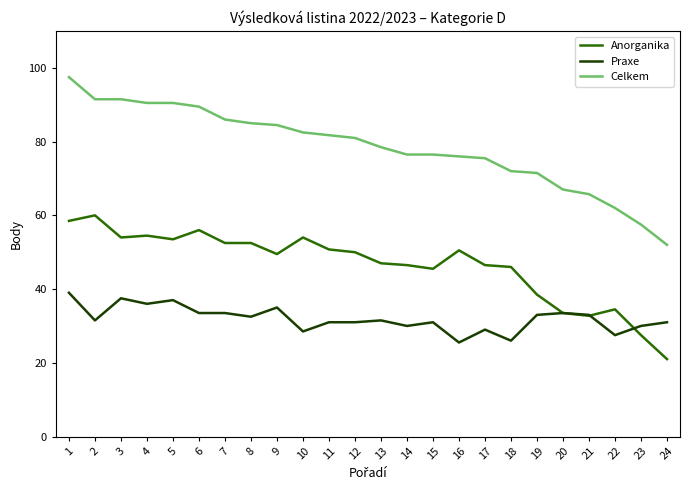

How many lines are shown in the chart?

3